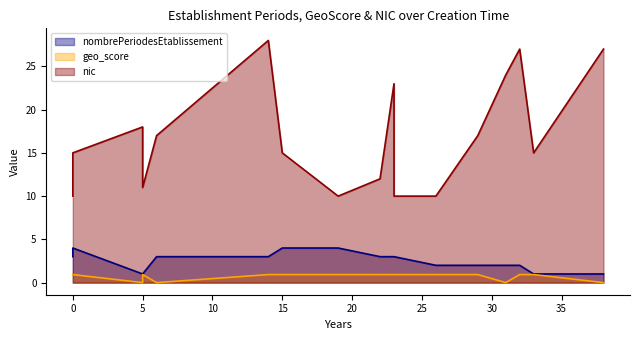

True or false: nombrePeriodesEtablissement and geo_score intersect in this chart.

False